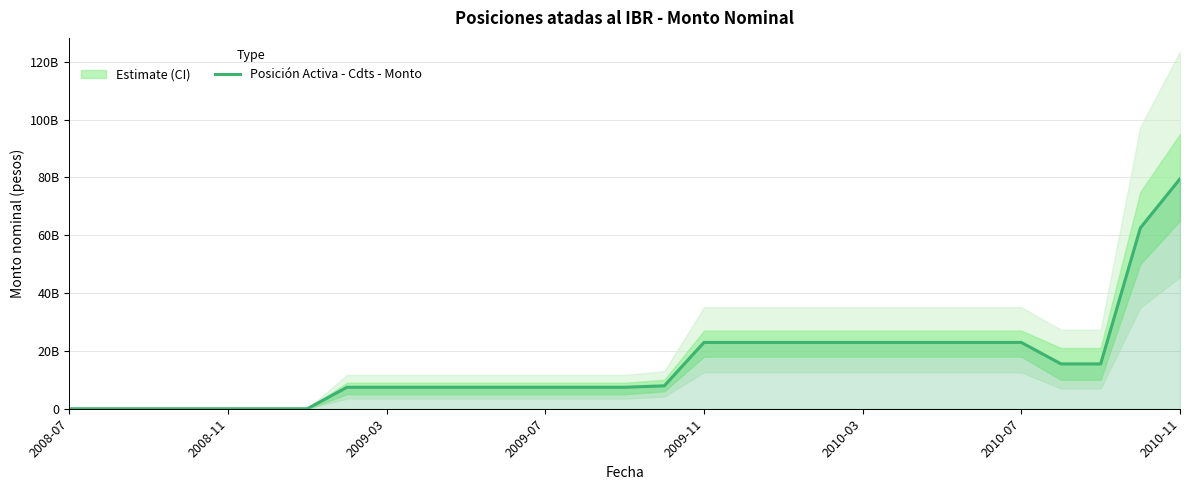

True or false: there are more than 1 points higher than both neighbors.

False